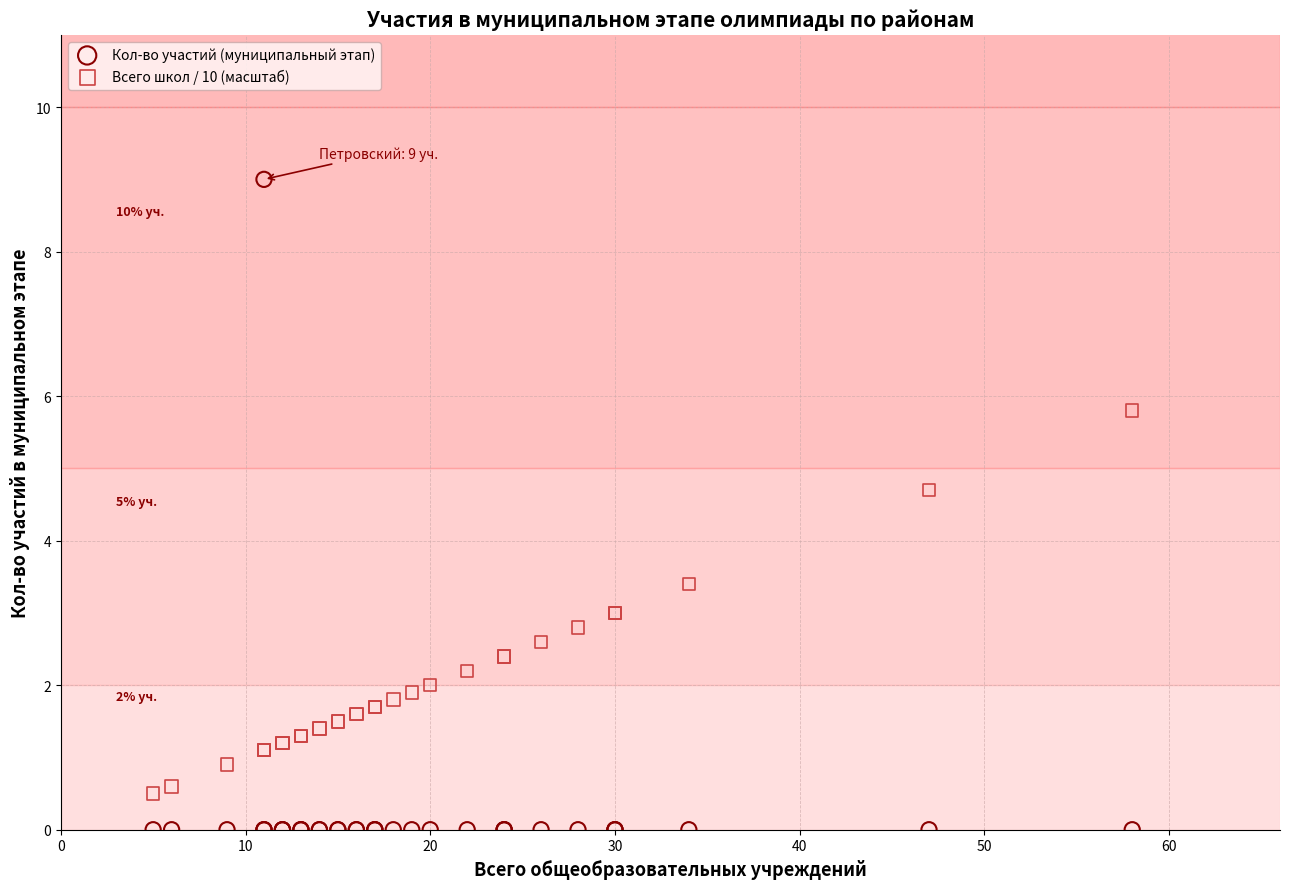

What are all the series names shown in the legend?

Кол-во участий (муниципальный этап), Всего школ / 10 (масштаб)